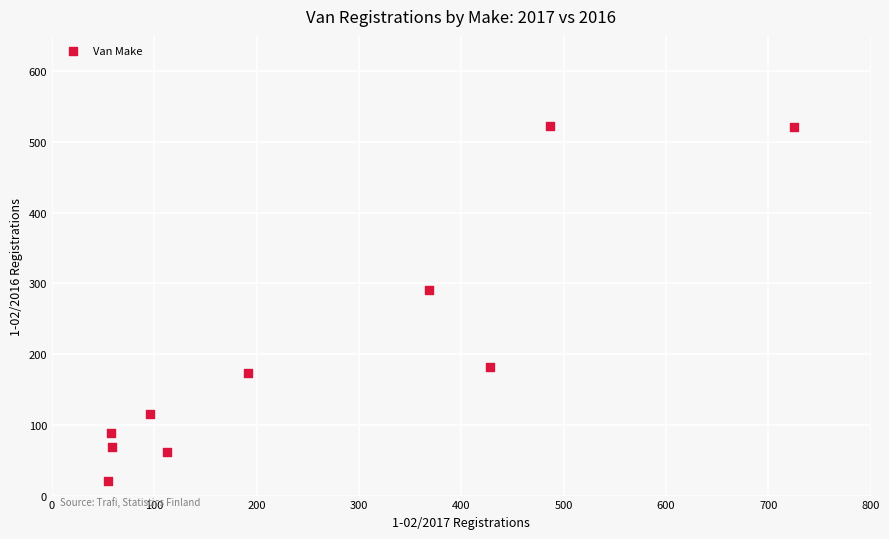

What Y value in the scatter plot is closest to 272?

290